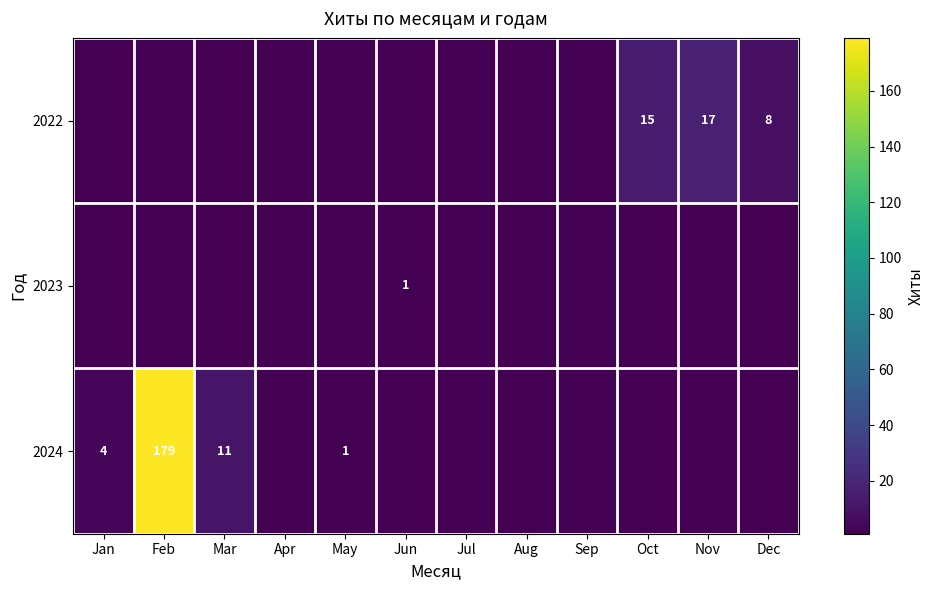

Is it true that 2023 equals 1 at Jun?

True